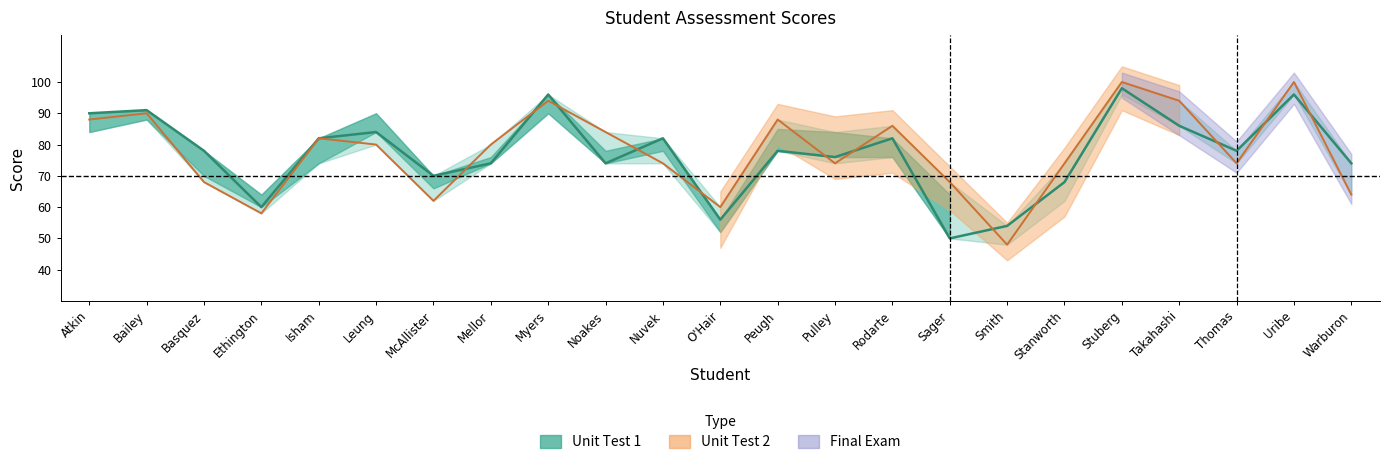

What is the label of the 10th point from the left?

Noakes